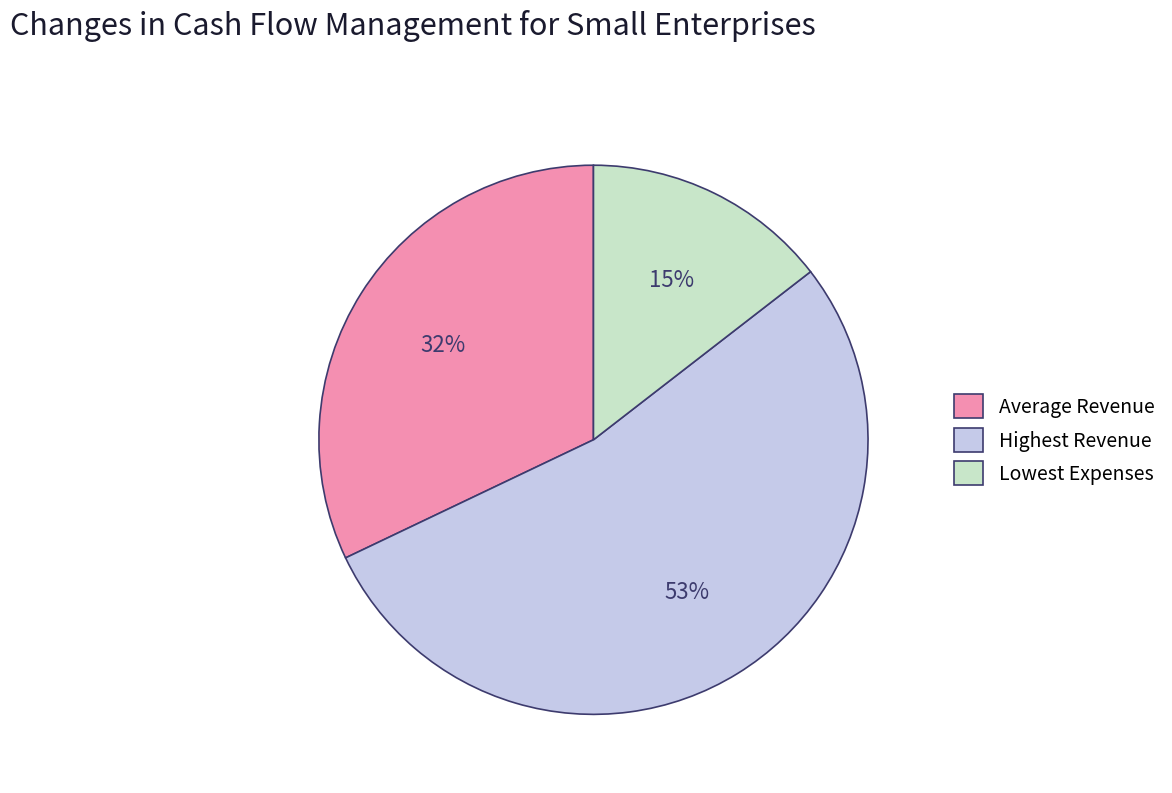

What percentage is the Highest Revenue slice, to the nearest percent?

53%